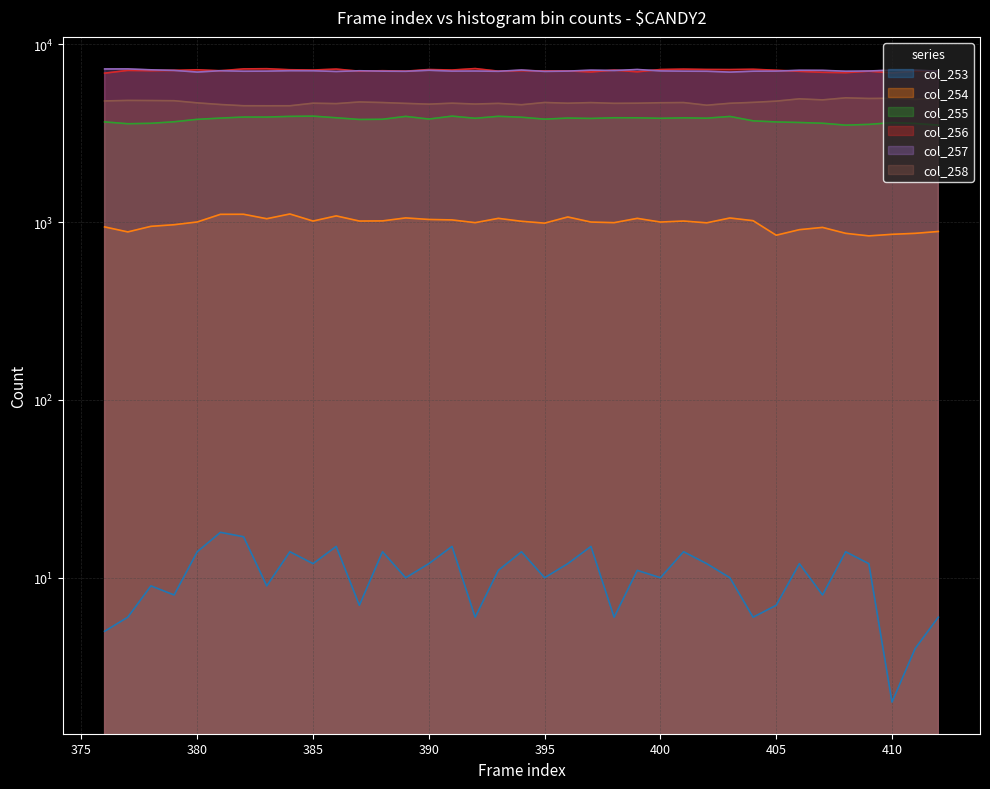

Which series has the widest spread of values?

col_258